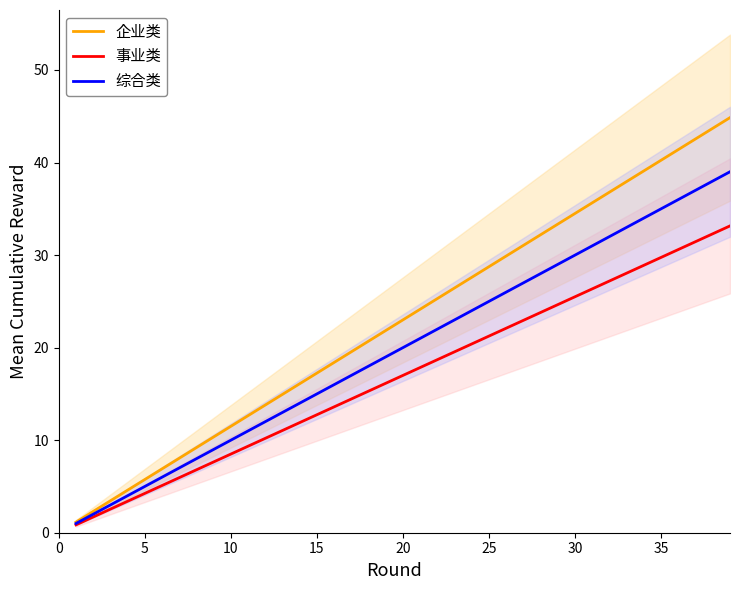

The 综合类 series shows 1.3 at 5. True or false?

False